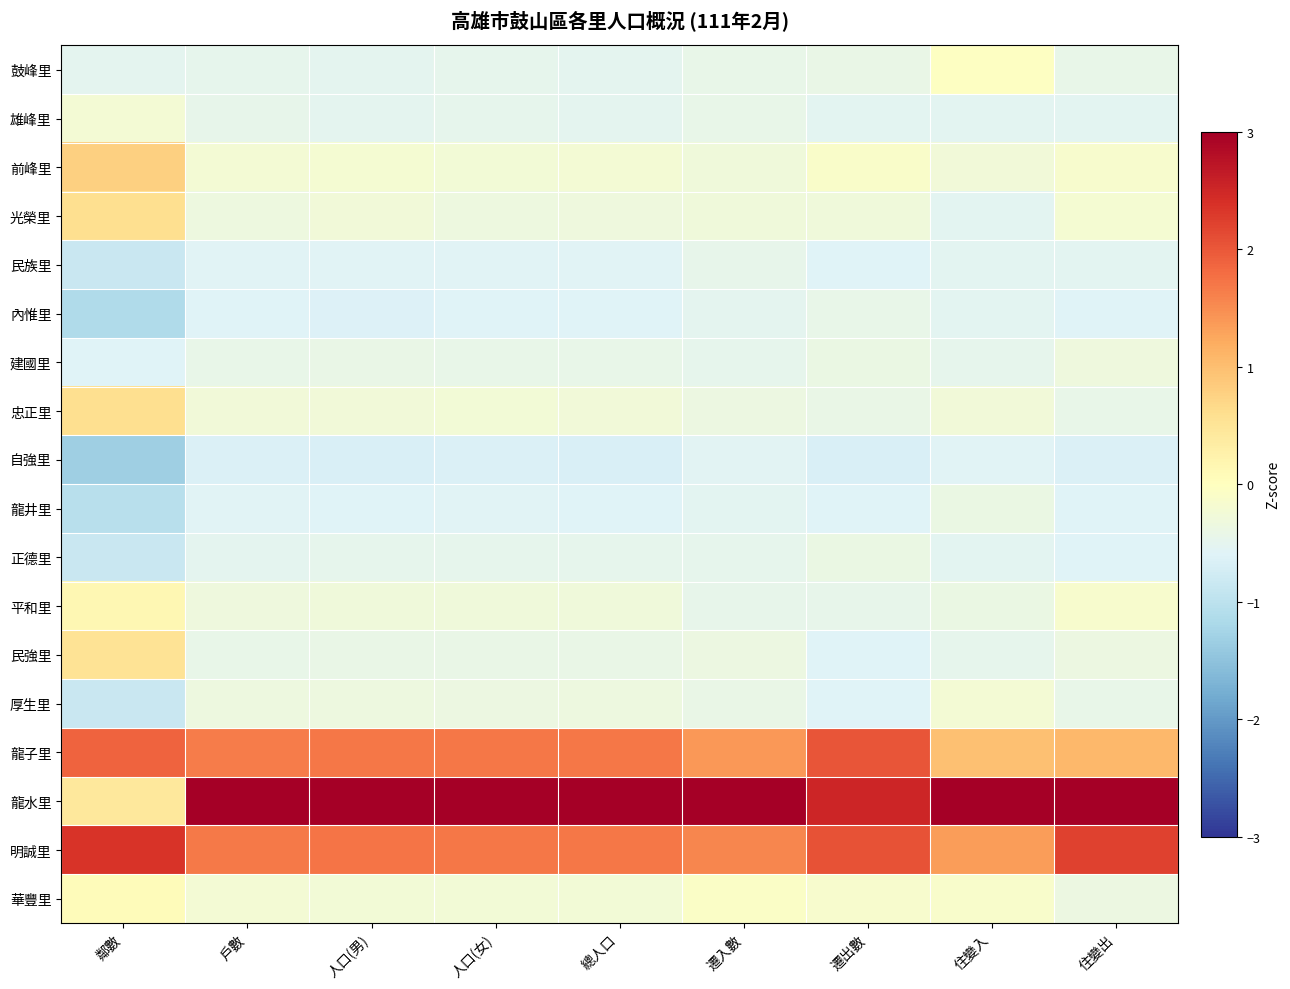

At which category is the sum across all series the highest?

住變出